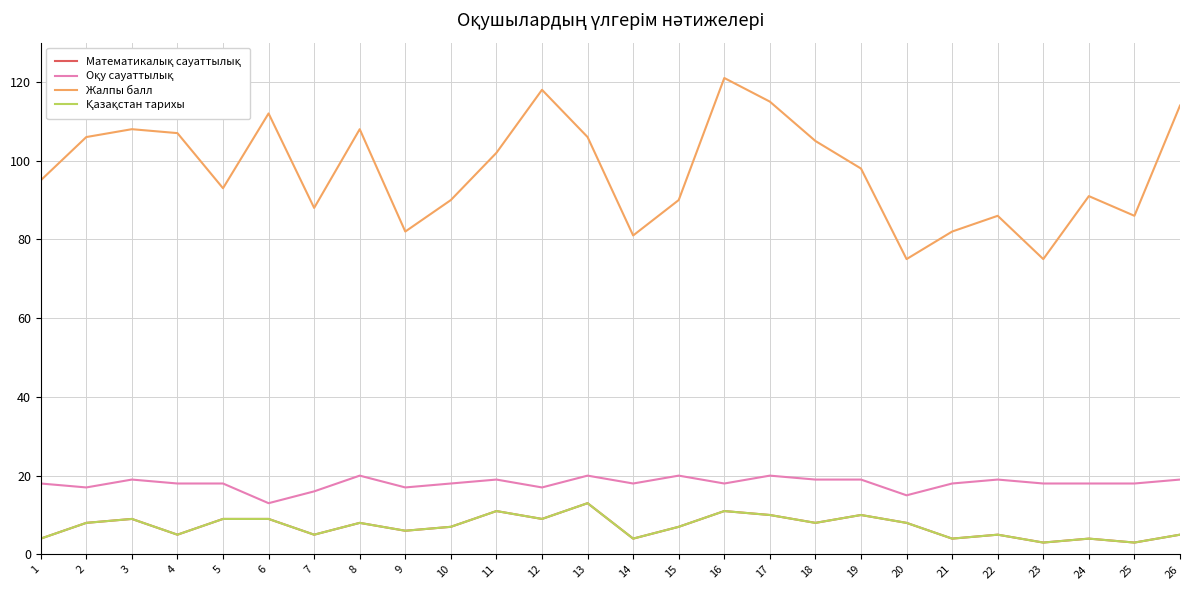

What is the value of the Оқу сауаттылық point at the 19th from the left?

19